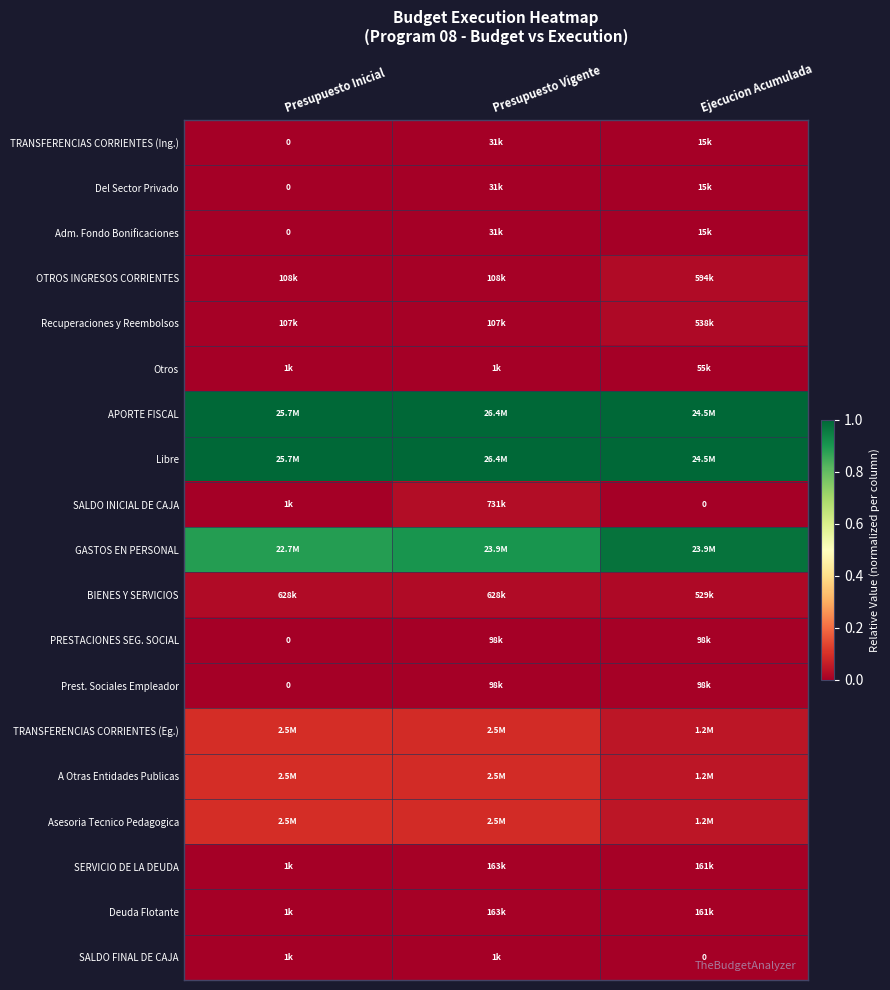

List the labels in order of SALDO FINAL DE CAJA value, largest first.

Presupuesto Inicial, Presupuesto Vigente, Ejecucion Acumulada